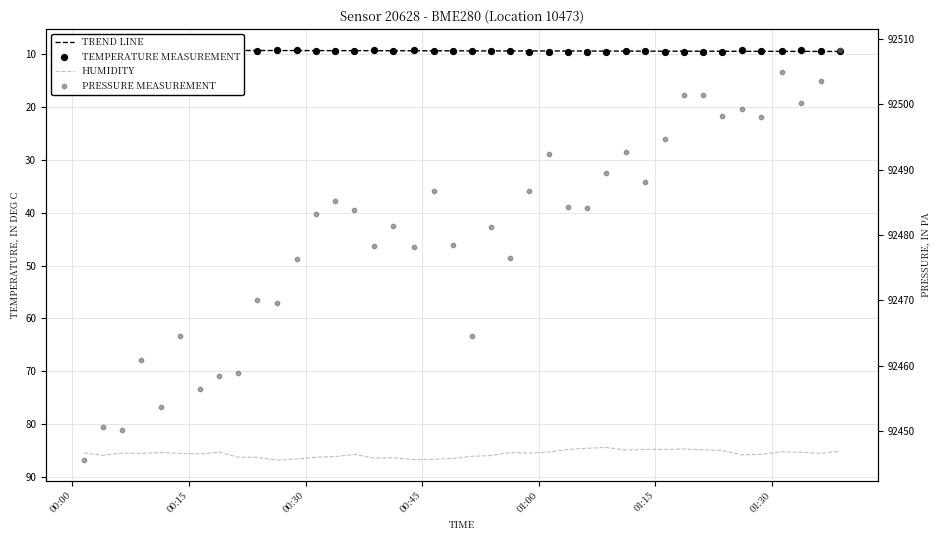

Which series contains the highest Y value?

PRESSURE MEASUREMENT